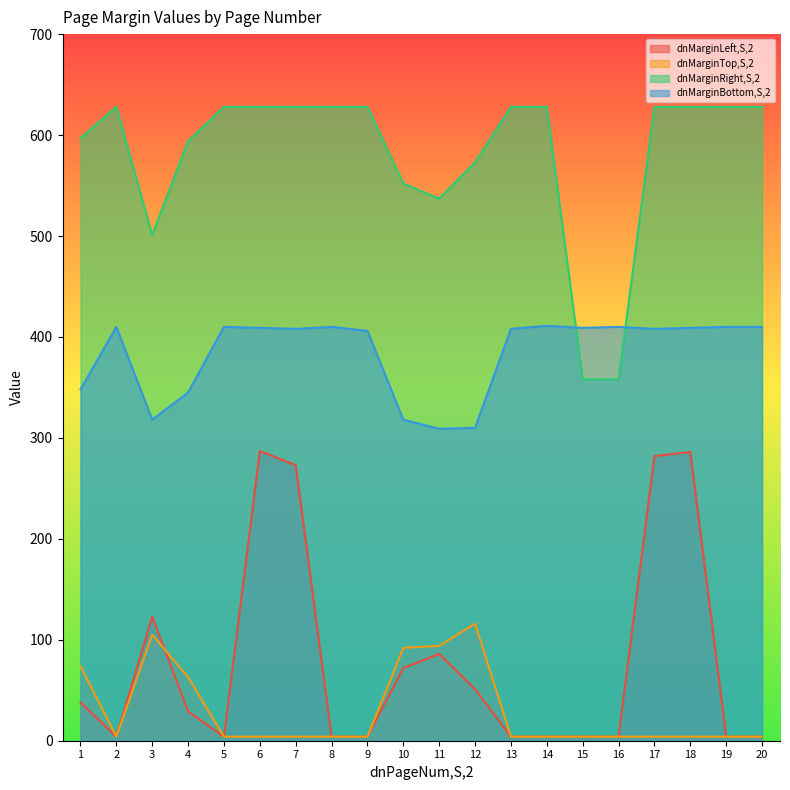

At which category is the sum across all series the highest?

6